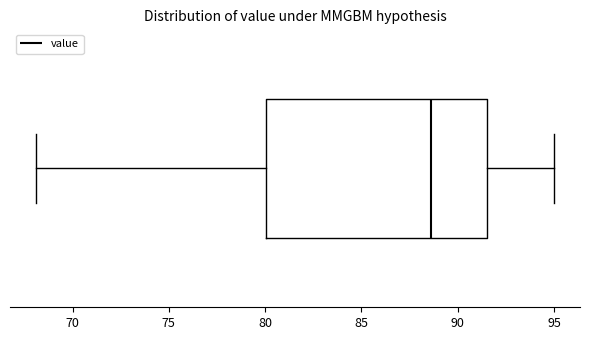

Read this box plot against the x-axis: the position of the median line, the range covered by the box, and the ends of both whiskers. The values are not printed on the chart, so give them approximately, as read against the axis.

median 88.5, box 80.0 to 91.5, whiskers 68.0 to 95.0